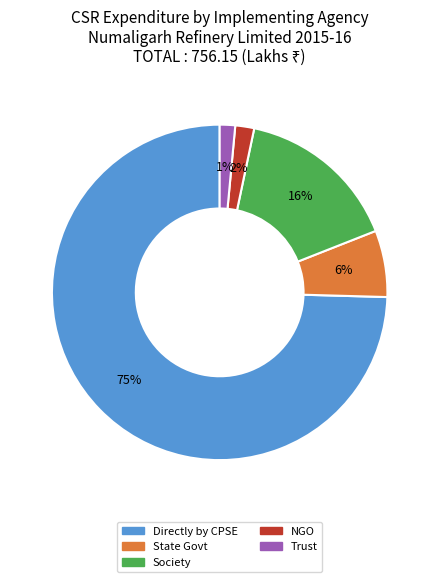

Is it true that Society is 7% of the pie?

False